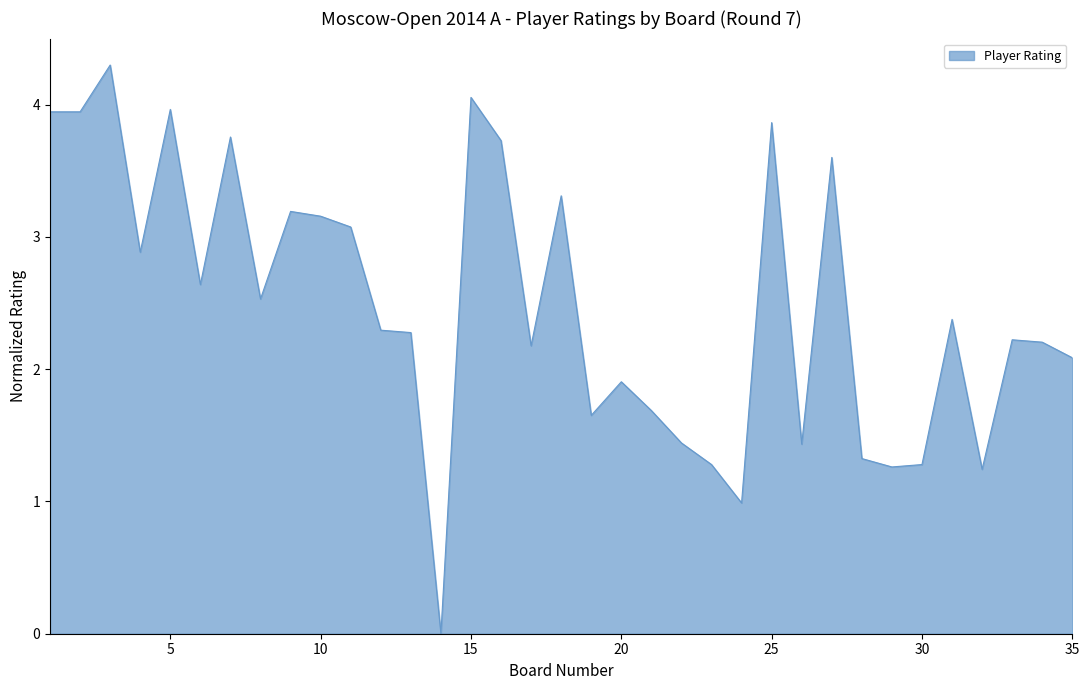

What is the difference between the maximum and minimum values?

4.3